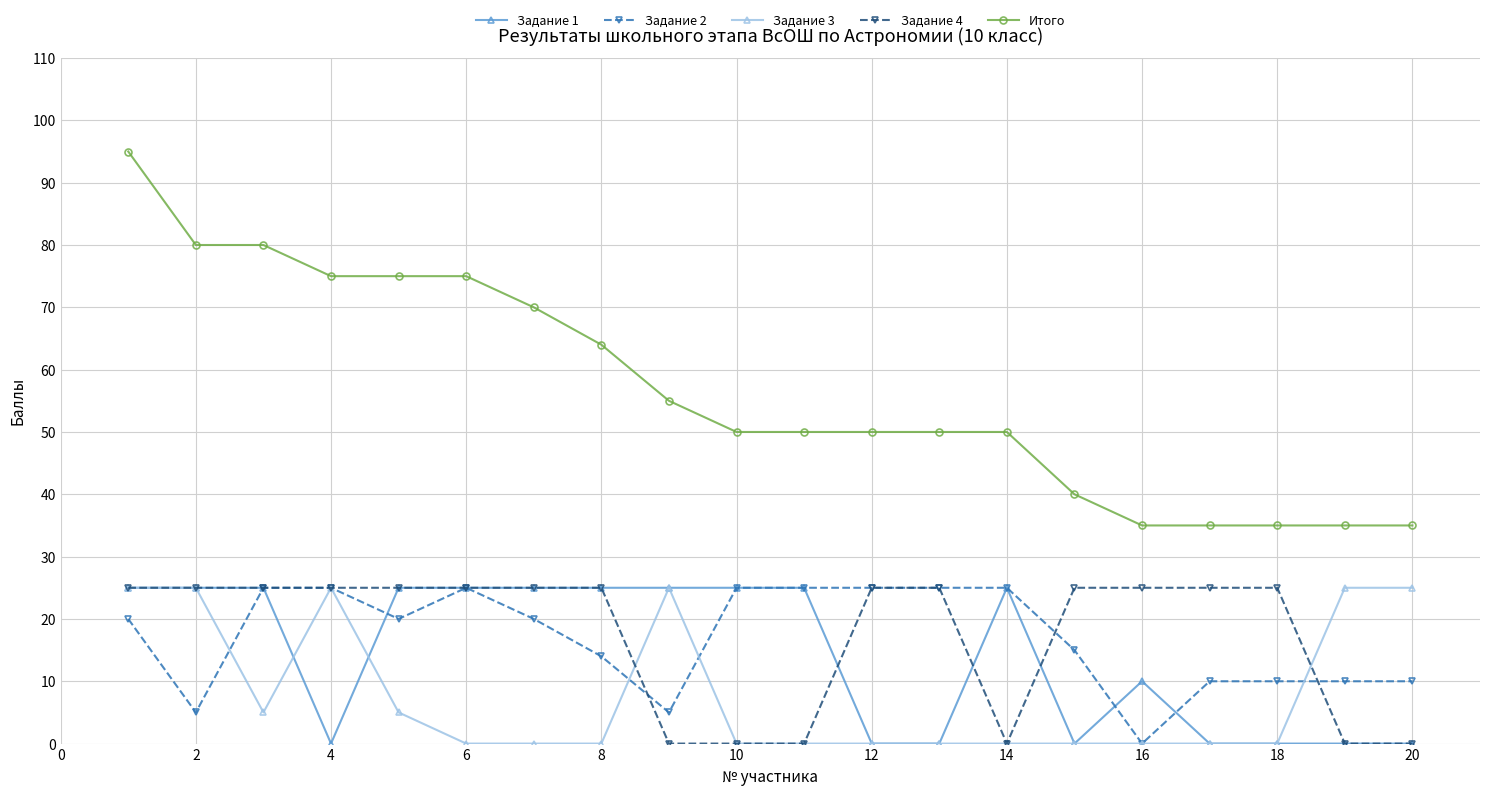

True or false: Итого and Задание 2 intersect in this chart.

False